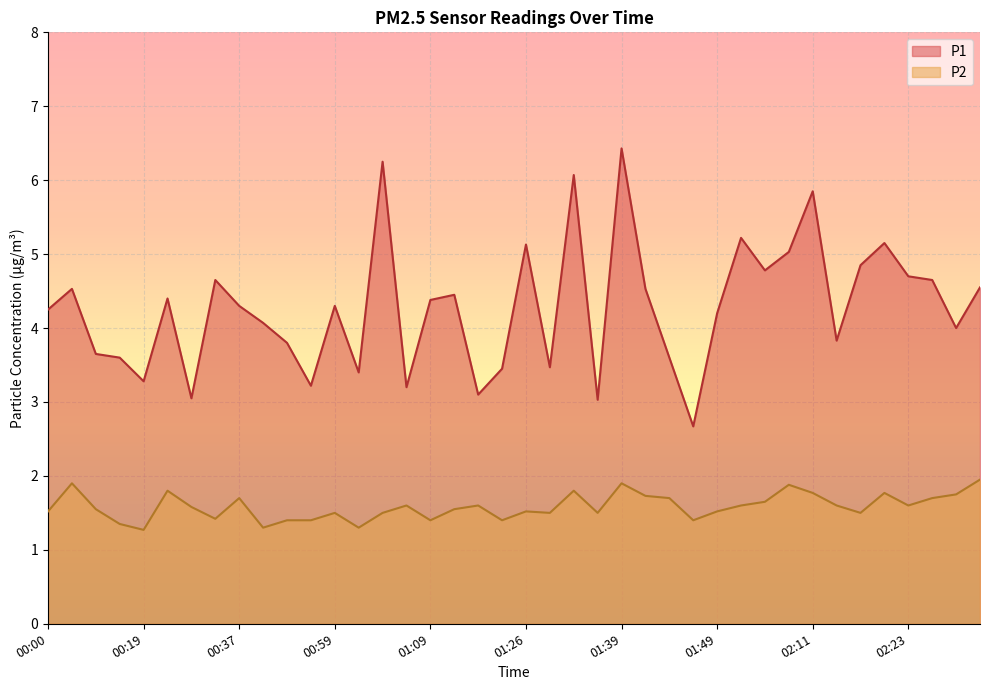

True or false: P2 and P1 intersect in this chart.

False